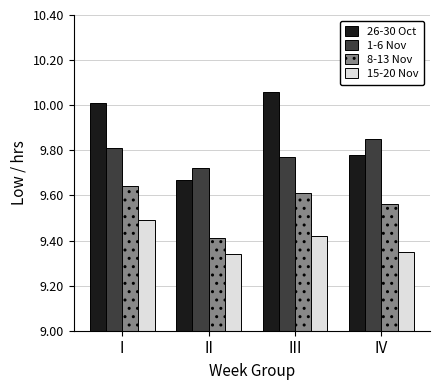

Rank the series at III from lowest to highest value.

15-20 Nov, 8-13 Nov, 1-6 Nov, 26-30 Oct